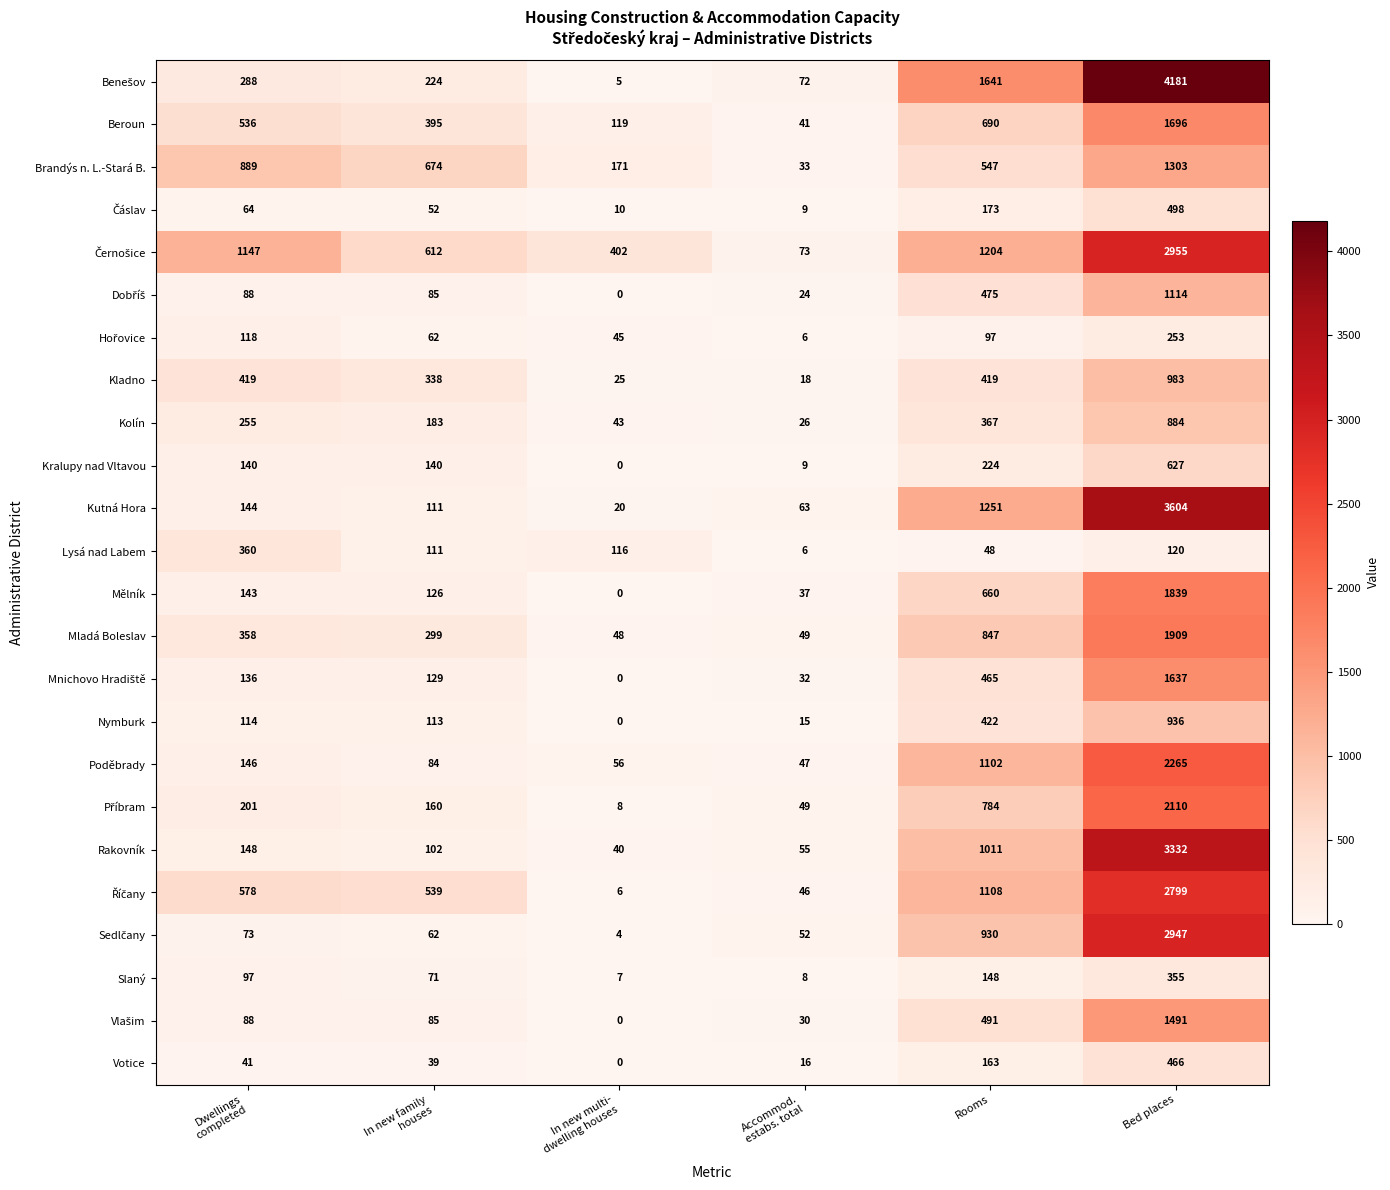

Where is Kolín nearest to the value 455?

Rooms